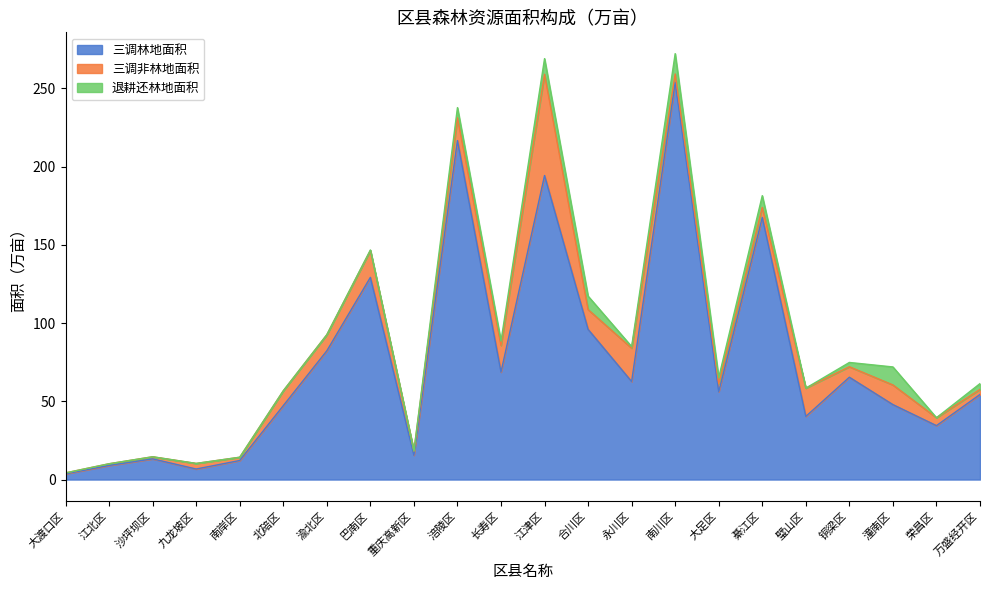

What is the lowest value of the 三调非林地面积 series?

0.6